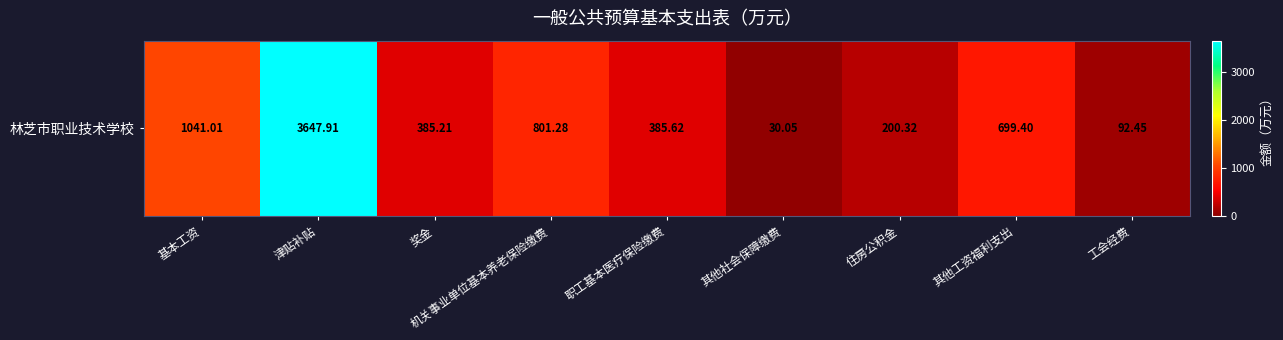

What is the ratio of the value at 其他工资福利支出 to the value at 基本工资?

0.7